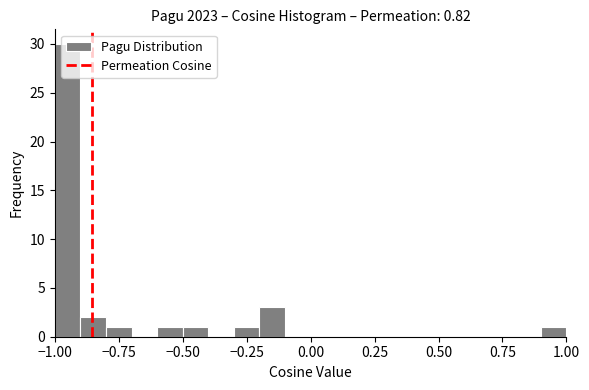

Read against the x-axis, roughly where is the centre of the tallest bar?

-0.95